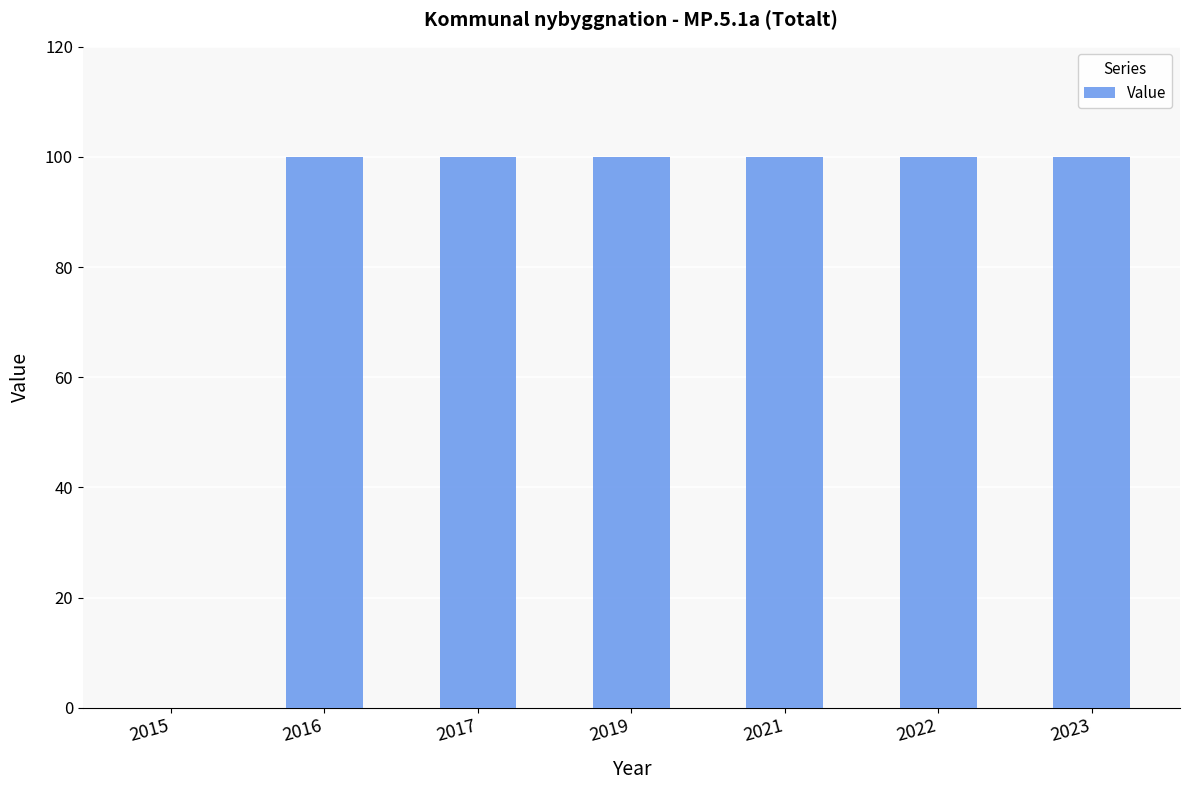

The chart shows a value of 55 at 2019. True or false?

False